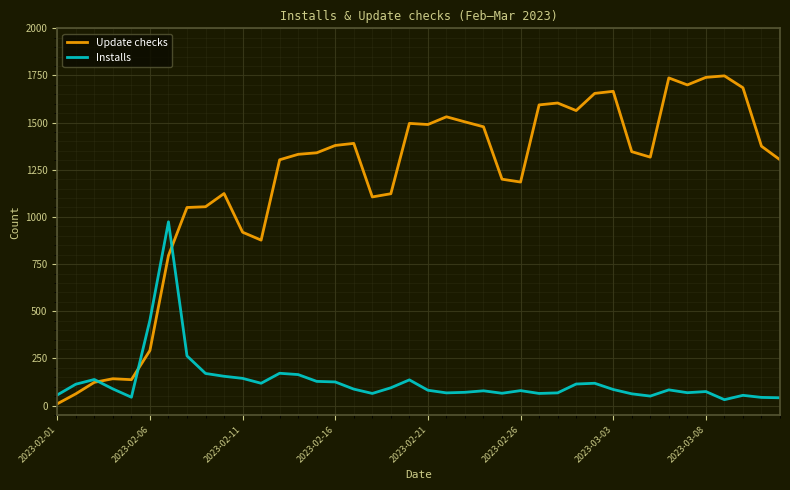

What is the maximum value for Installs?

974